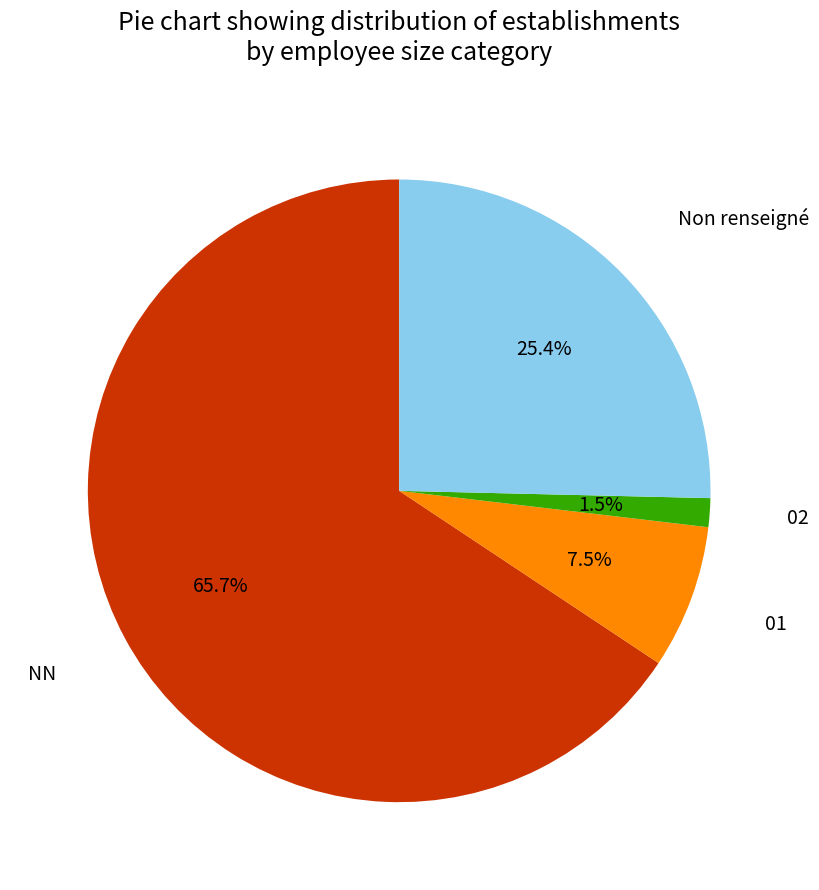

Count the number of slices in the pie.

4